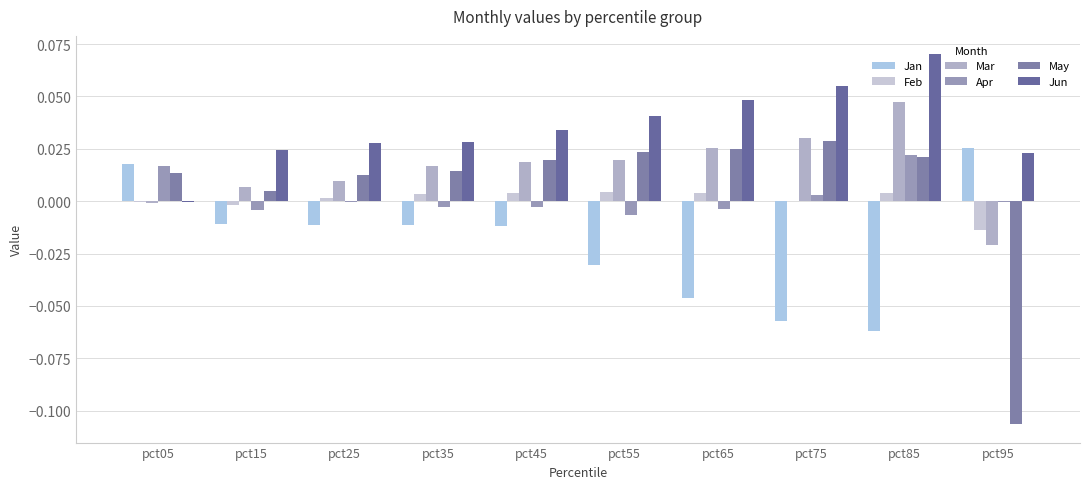

At which label does Apr first exceed 0?

pct05